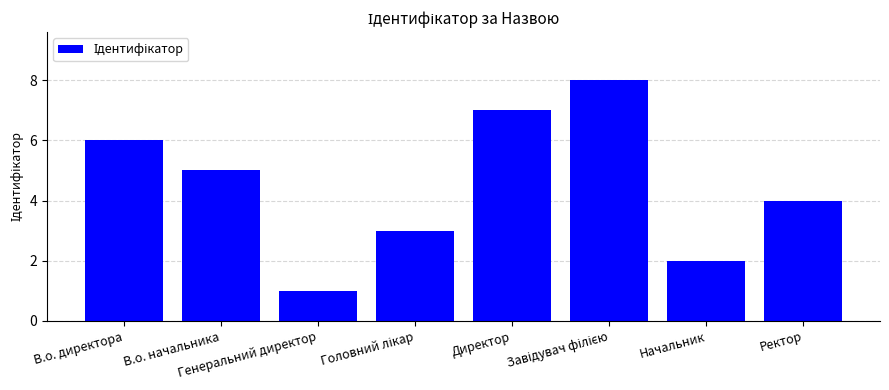

Where does the data first go above 5?

В.о. директора